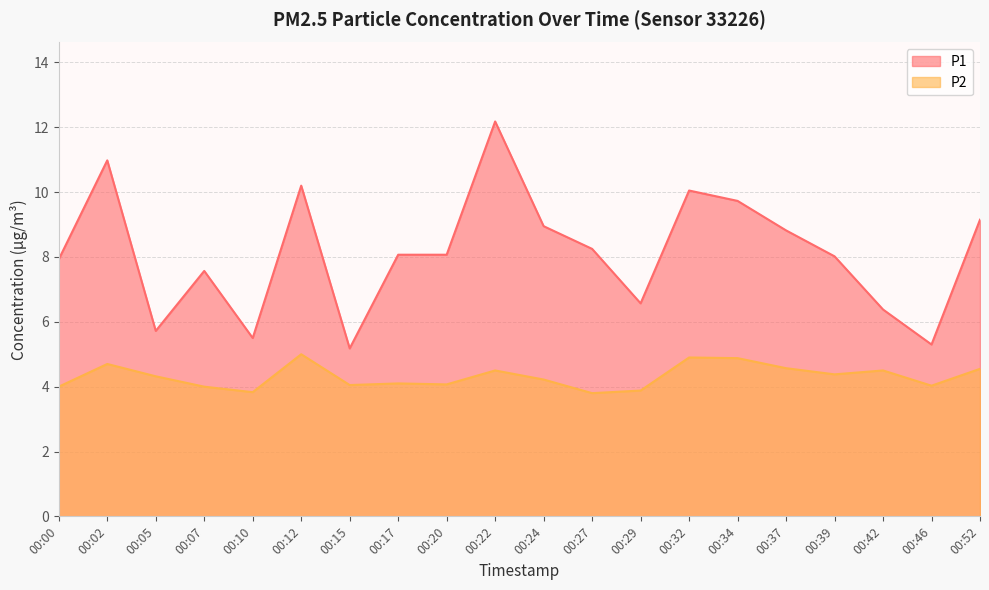

How many interior local valleys does the P1 series have?

5